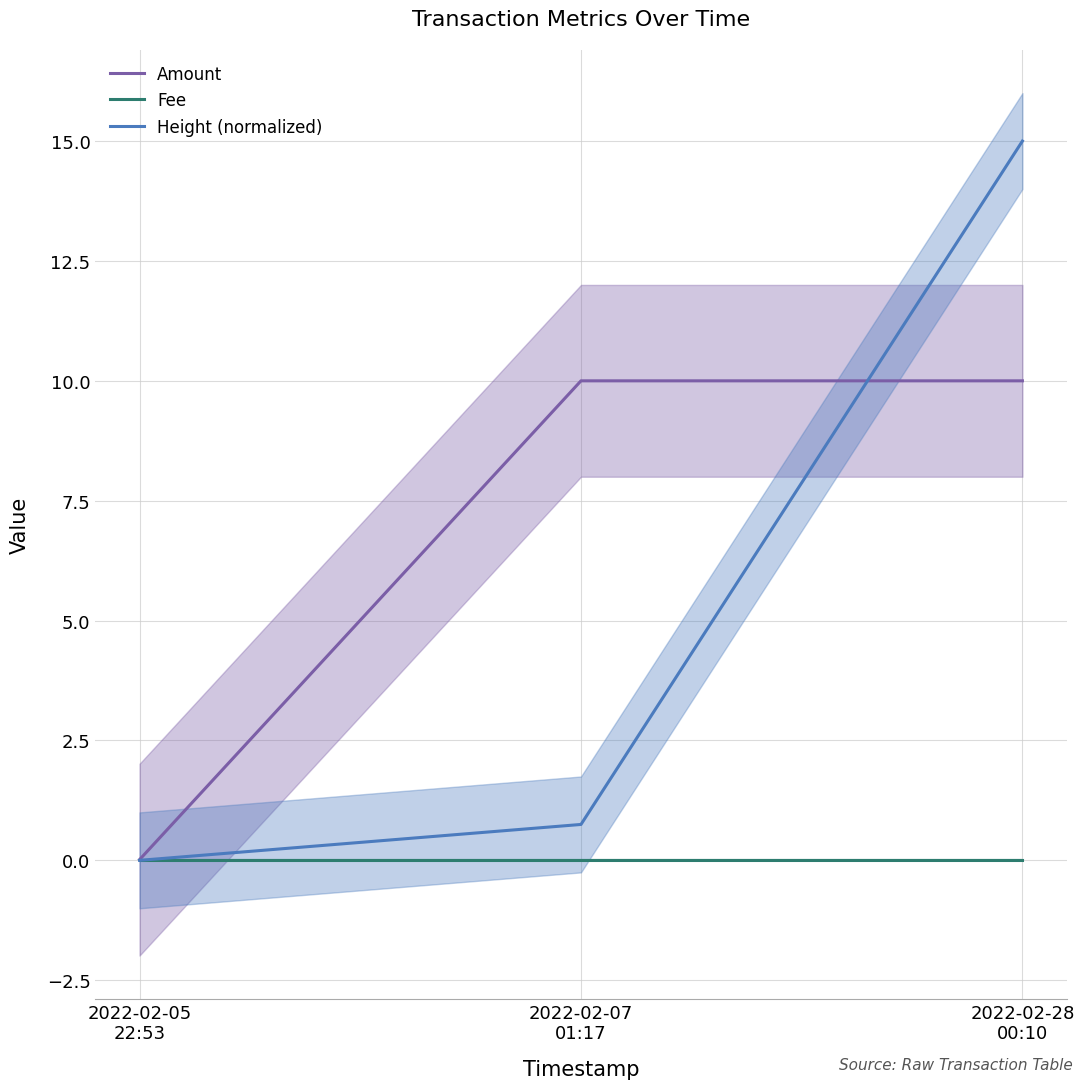

The value of Fee at 2022-02-07
01:17 is 0.0. True or false?

False